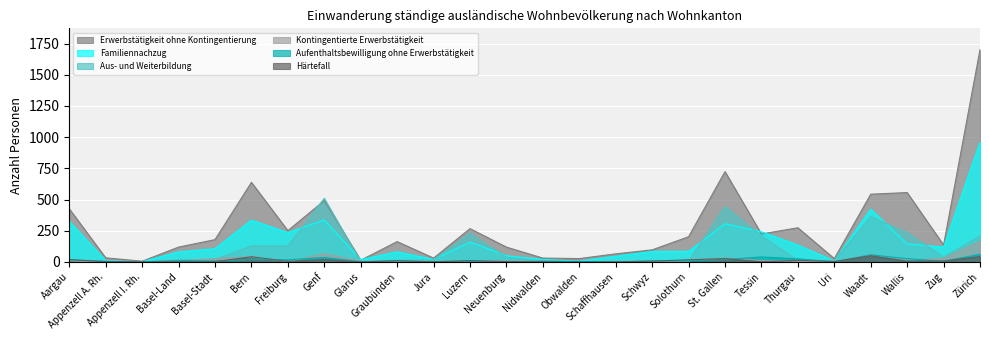

True or false: Erwerbstätigkeit ohne Kontingentierung has a value of 163 at Graubünden.

True